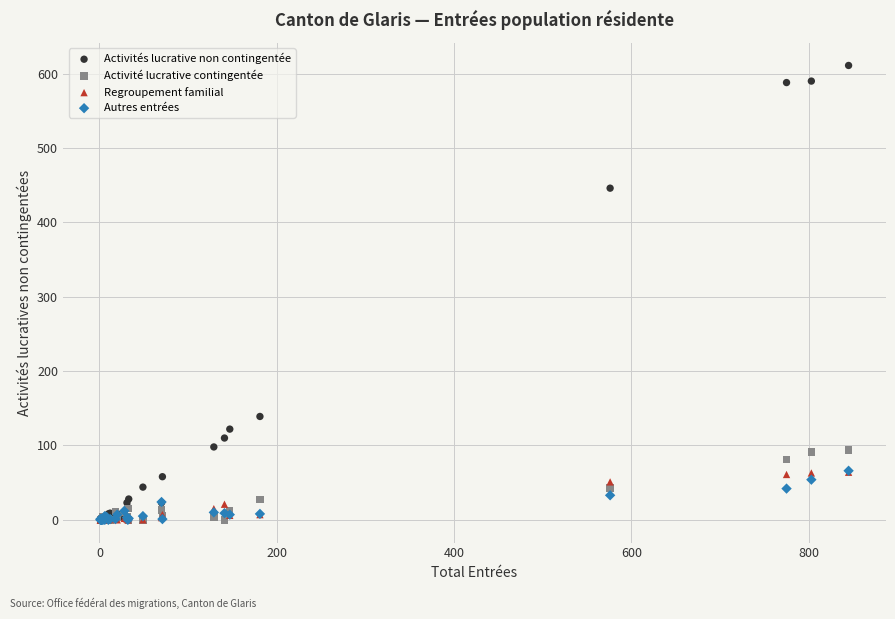

Across all series, what Y value is closest to 305?

446